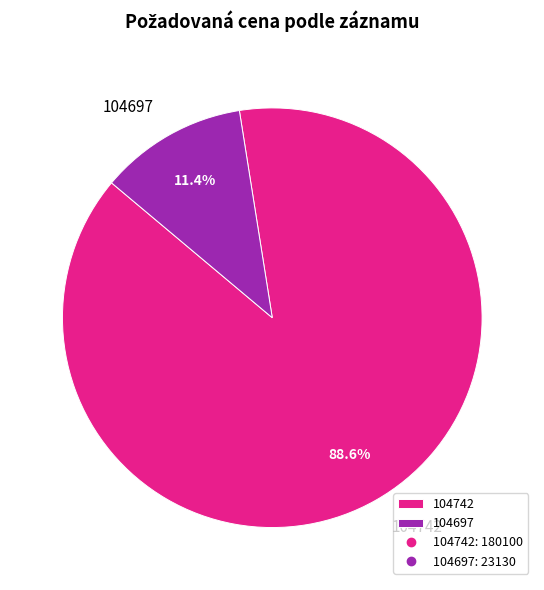

Which slice is the smallest?

104697